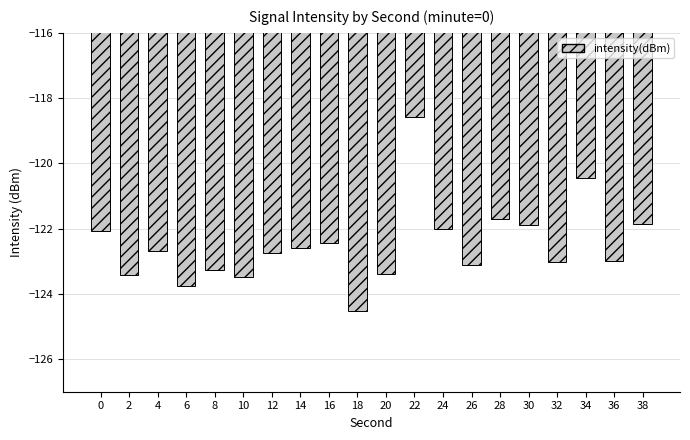

What is the value of the 10th bar from the left?

-124.5